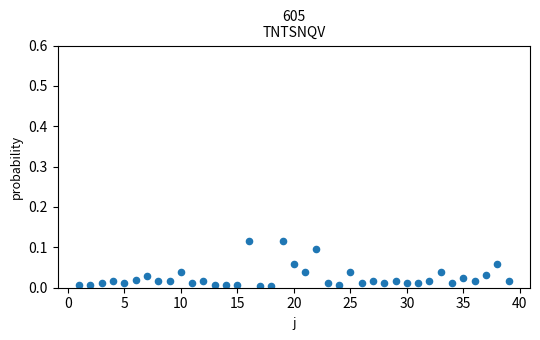

What is the range of X values (max minus min)?

38.0